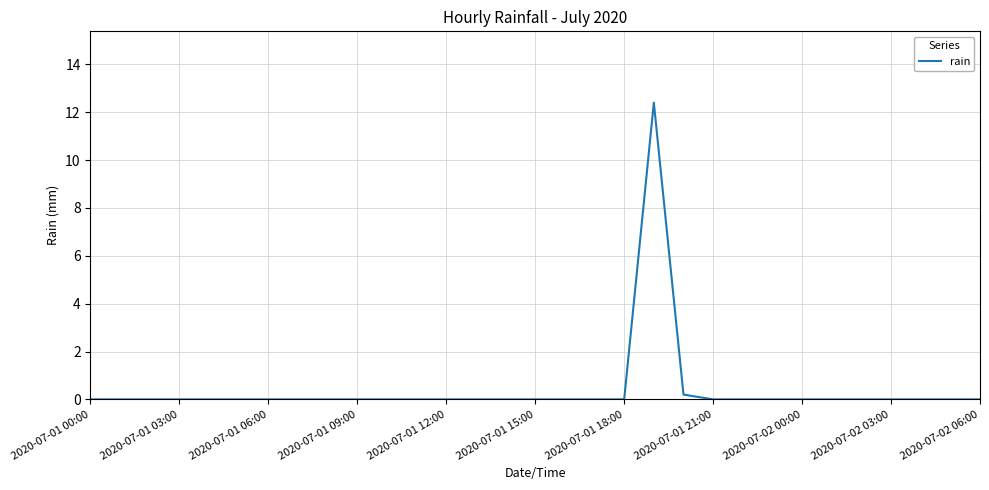

What is the difference between the maximum and minimum values?

12.4